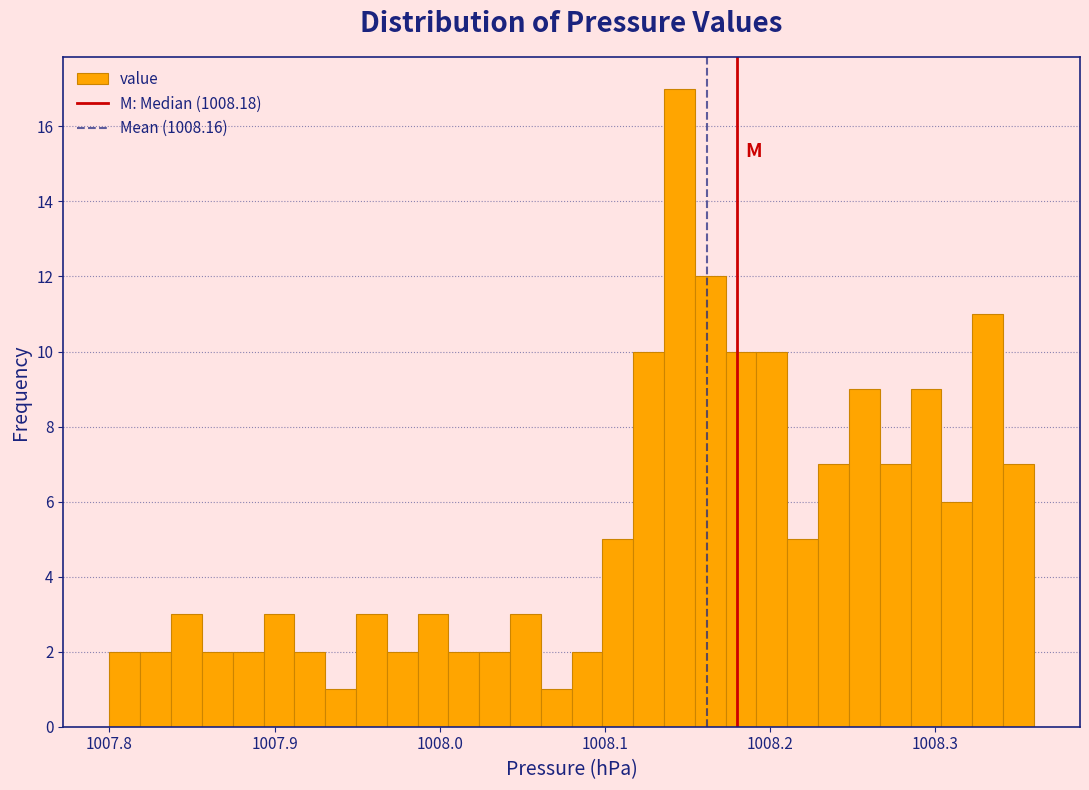

Read against the x-axis, roughly where is the centre of the tallest bar?

1008.15